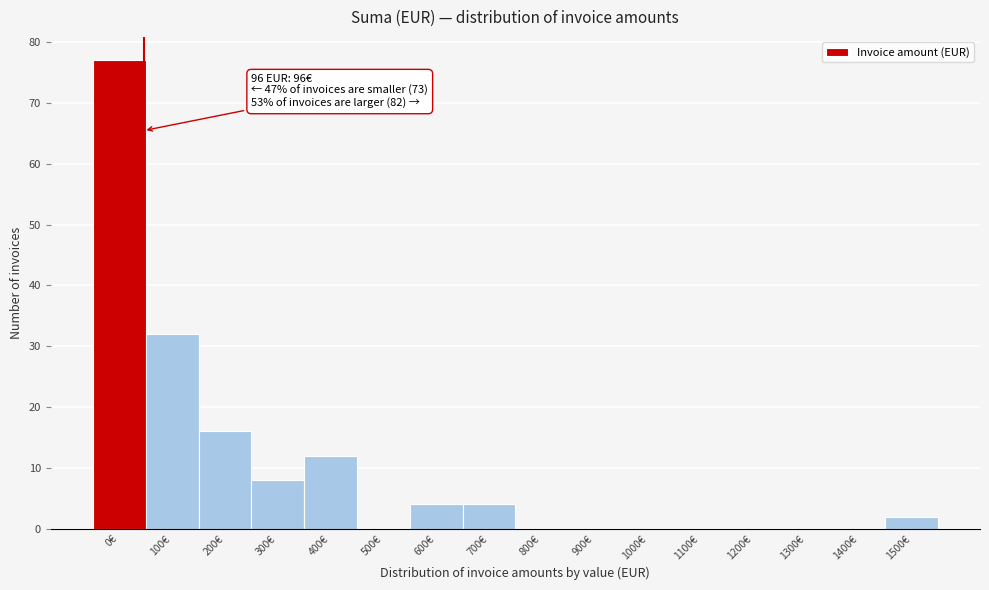

Reading right to left, list all the values displayed in this chart.

1500€=2	1400€=0	1300€=0	1200€=0	1100€=0	1000€=0	900€=0	800€=0	700€=4	600€=4	500€=0	400€=12	300€=8	200€=16	100€=32	0€=77